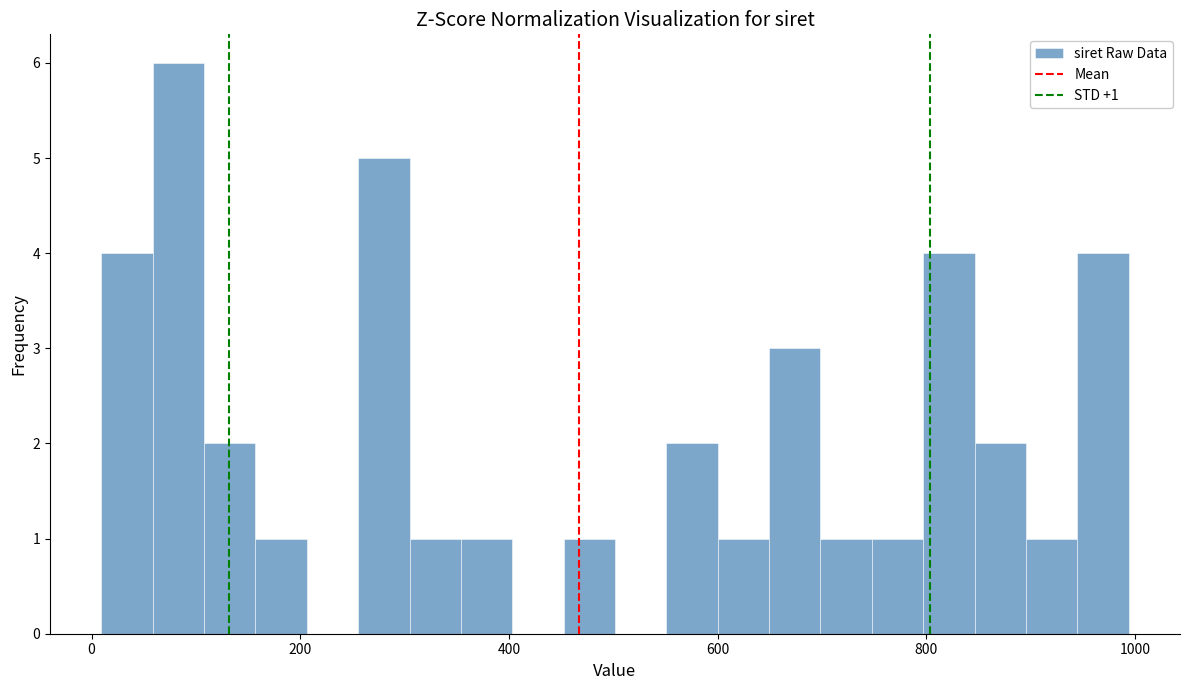

Around what value on the x-axis is the tallest bar? Give the approximate position of its centre, as read against the axis.

80